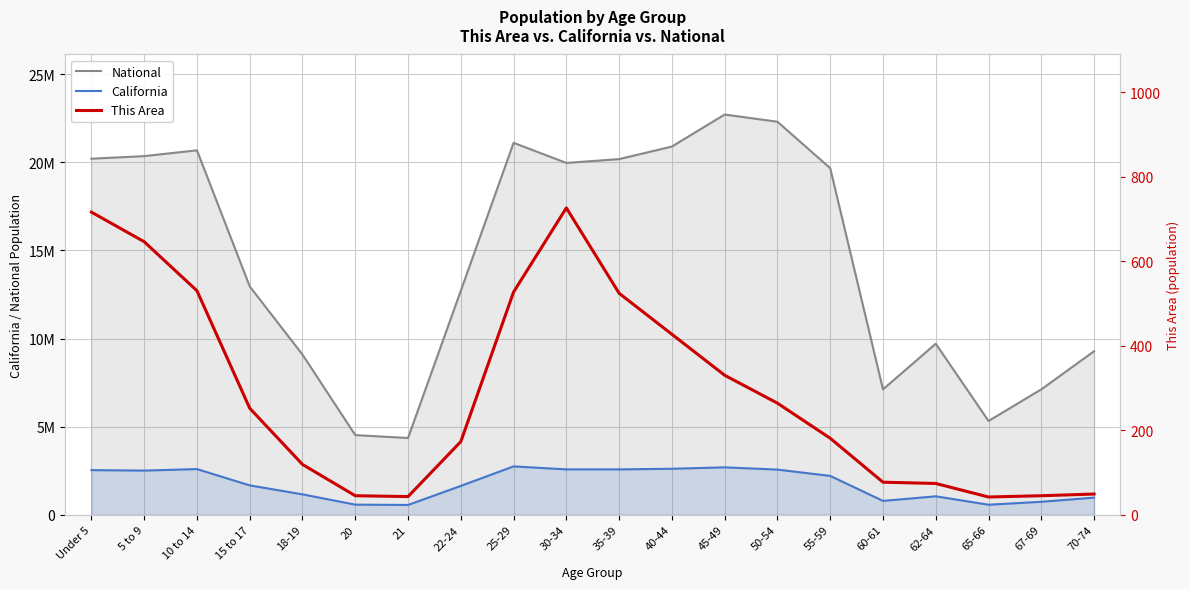

The value of This Area at 25-29 is 208. True or false?

False